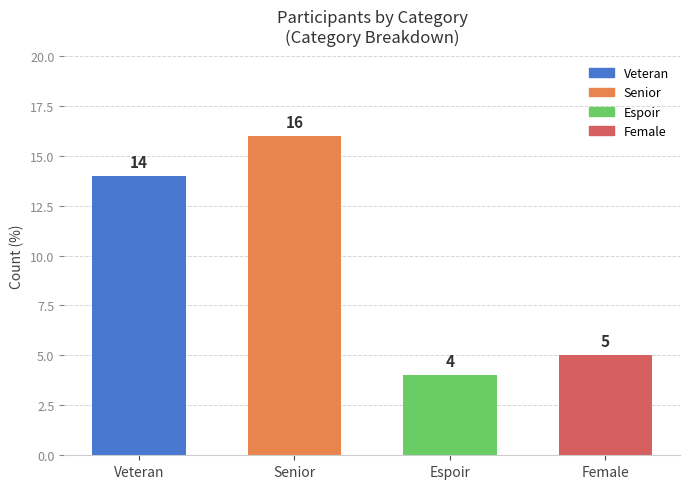

Which has a higher value, Female or Senior?

Senior